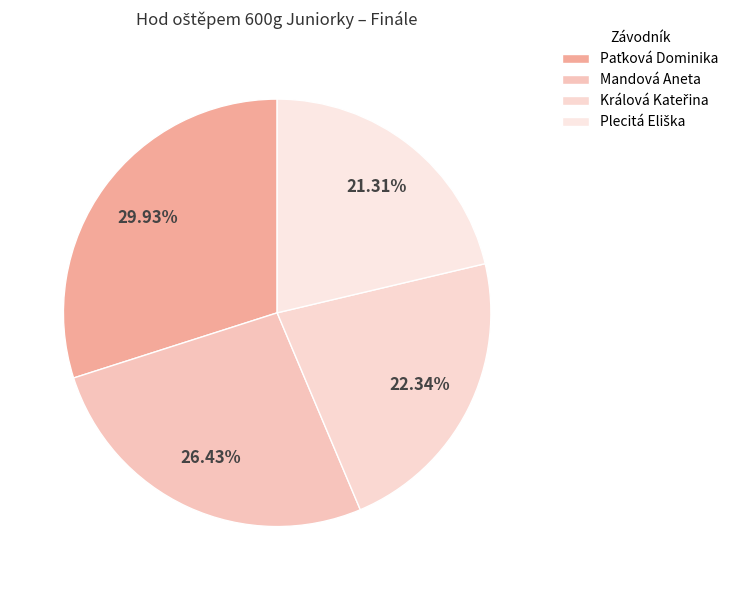

What portion of the pie excludes Králová Kateřina?

77.7%